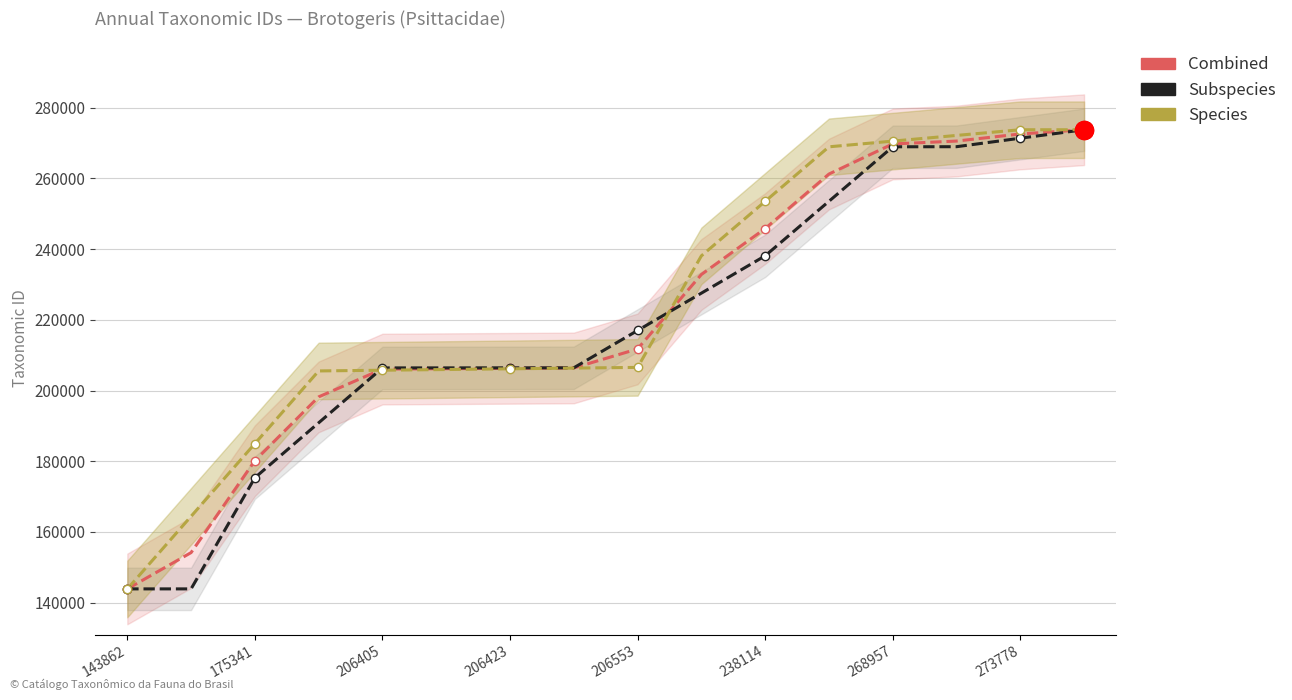

What is the label of the 11th point from the right?

238114